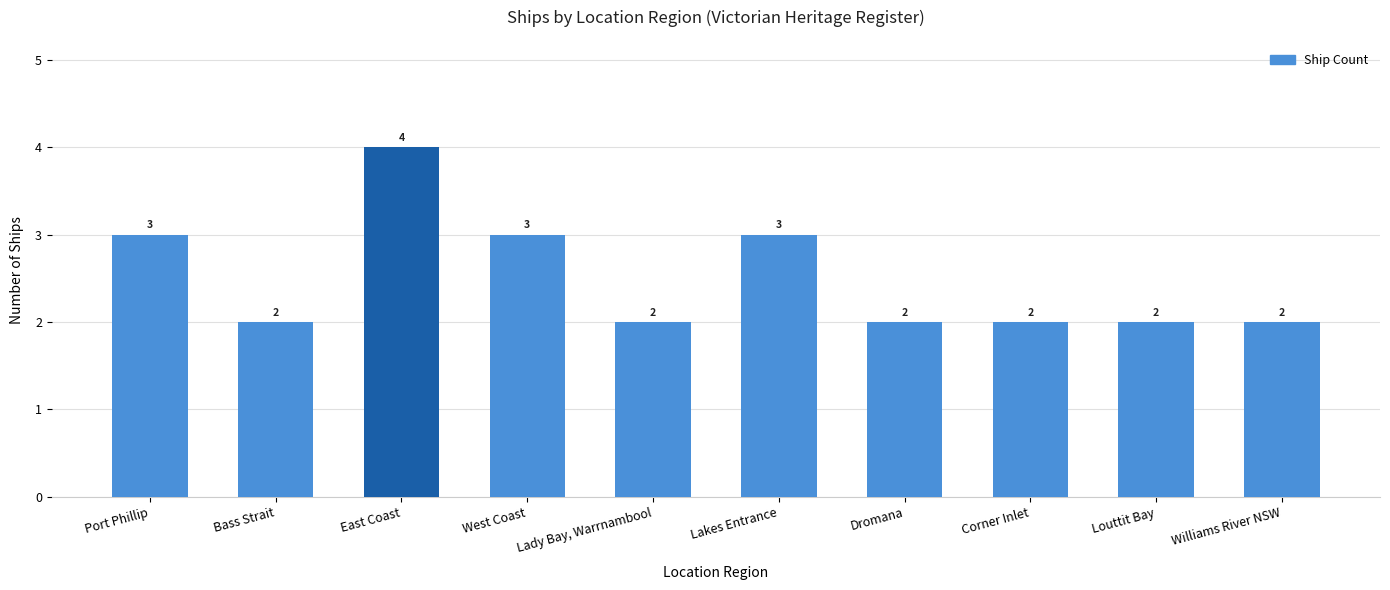

What is the minimum value shown in the chart?

2